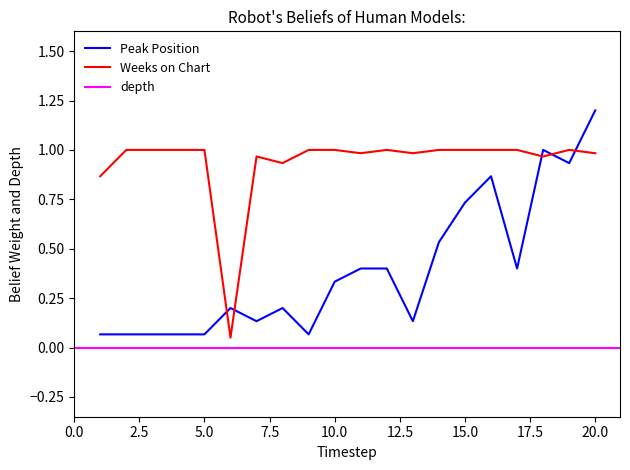

What value does the Peak Position series have at 10?

0.3